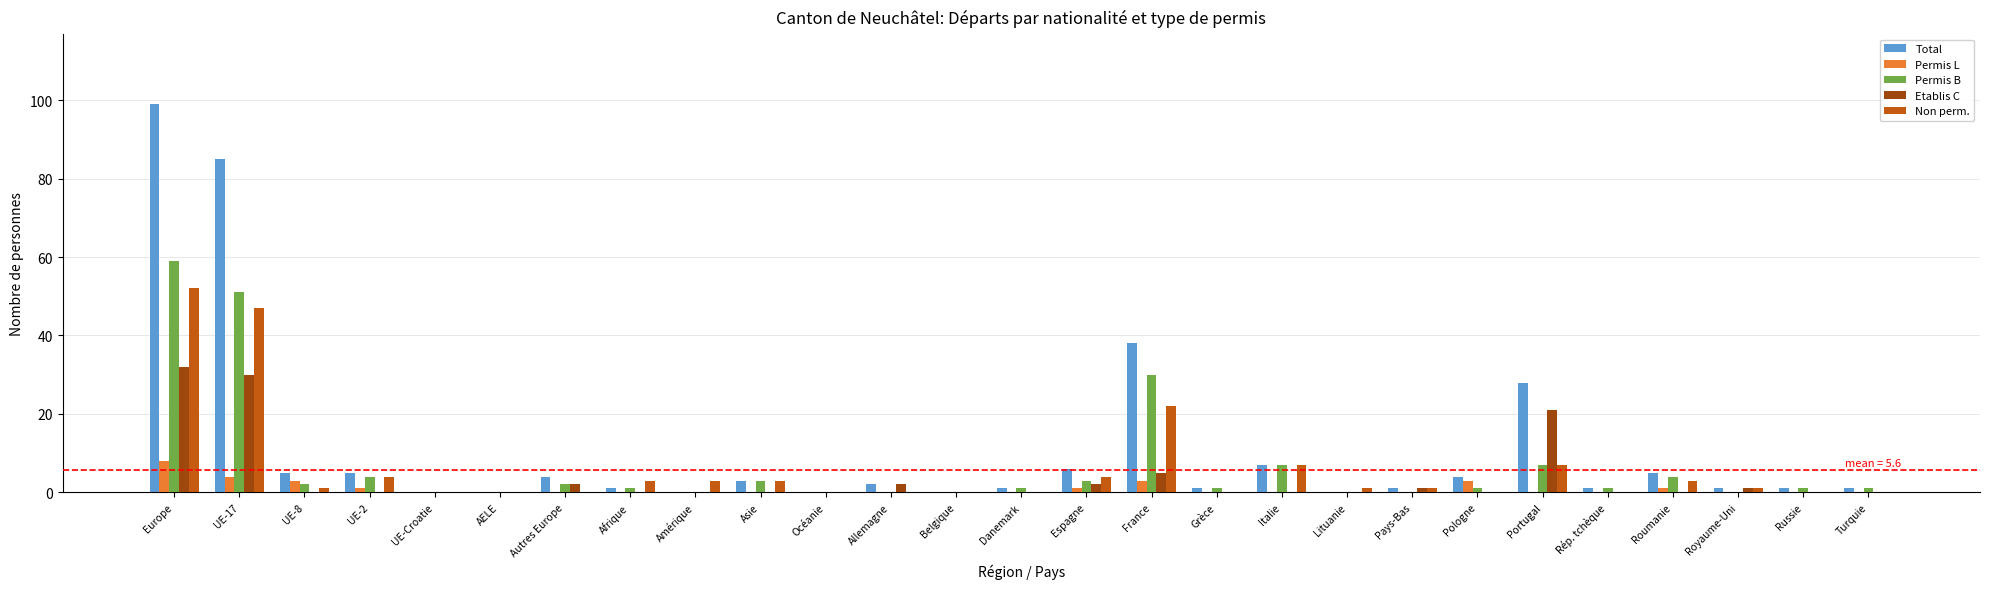

Reading right to left, extract all data points from this chart.

Total: Turquie=1	Russie=1	Royaume-Uni=1	Roumanie=5	Rép. tchèque=1	Portugal=28	Pologne=4	Pays-Bas=1	Lituanie=0	Italie=7	Grèce=1	France=38	Espagne=6	Danemark=1	Belgique=0	Allemagne=2	Océanie=0	Asie=3	Amérique=0	Afrique=1	Autres Europe=4	AELE=0	UE-Croatie=0	UE-2=5	UE-8=5	UE-17=85	Europe=99
Permis L: Turquie=0	Russie=0	Royaume-Uni=0	Roumanie=1	Rép. tchèque=0	Portugal=0	Pologne=3	Pays-Bas=0	Lituanie=0	Italie=0	Grèce=0	France=3	Espagne=1	Danemark=0	Belgique=0	Allemagne=0	Océanie=0	Asie=0	Amérique=0	Afrique=0	Autres Europe=0	AELE=0	UE-Croatie=0	UE-2=1	UE-8=3	UE-17=4	Europe=8
Permis B: Turquie=1	Russie=1	Royaume-Uni=0	Roumanie=4	Rép. tchèque=1	Portugal=7	Pologne=1	Pays-Bas=0	Lituanie=0	Italie=7	Grèce=1	France=30	Espagne=3	Danemark=1	Belgique=0	Allemagne=0	Océanie=0	Asie=3	Amérique=0	Afrique=1	Autres Europe=2	AELE=0	UE-Croatie=0	UE-2=4	UE-8=2	UE-17=51	Europe=59
Etablis C: Turquie=0	Russie=0	Royaume-Uni=1	Roumanie=0	Rép. tchèque=0	Portugal=21	Pologne=0	Pays-Bas=1	Lituanie=0	Italie=0	Grèce=0	France=5	Espagne=2	Danemark=0	Belgique=0	Allemagne=2	Océanie=0	Asie=0	Amérique=0	Afrique=0	Autres Europe=2	AELE=0	UE-Croatie=0	UE-2=0	UE-8=0	UE-17=30	Europe=32
Non perm.: Turquie=0	Russie=0	Royaume-Uni=1	Roumanie=3	Rép. tchèque=0	Portugal=7	Pologne=0	Pays-Bas=1	Lituanie=1	Italie=7	Grèce=0	France=22	Espagne=4	Danemark=0	Belgique=0	Allemagne=0	Océanie=0	Asie=3	Amérique=3	Afrique=3	Autres Europe=0	AELE=0	UE-Croatie=0	UE-2=4	UE-8=1	UE-17=47	Europe=52